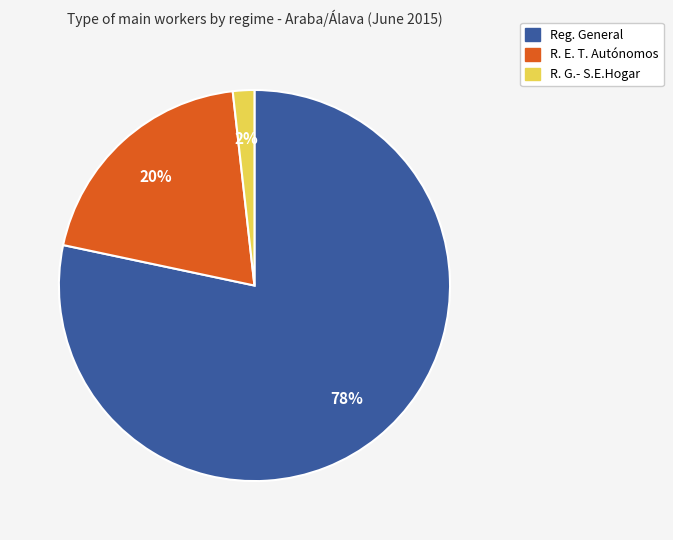

Rank the categories by value from highest to lowest.

Reg. General, R. E. T. Autónomos, R. G.- S.E.Hogar